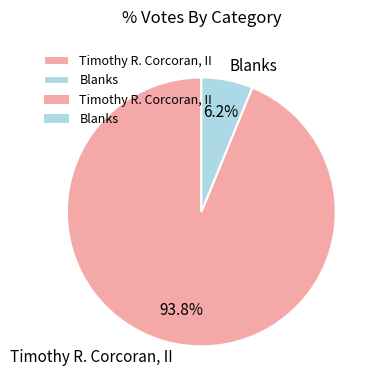

Which has a higher value, Blanks or Timothy R. Corcoran, II?

Timothy R. Corcoran, II